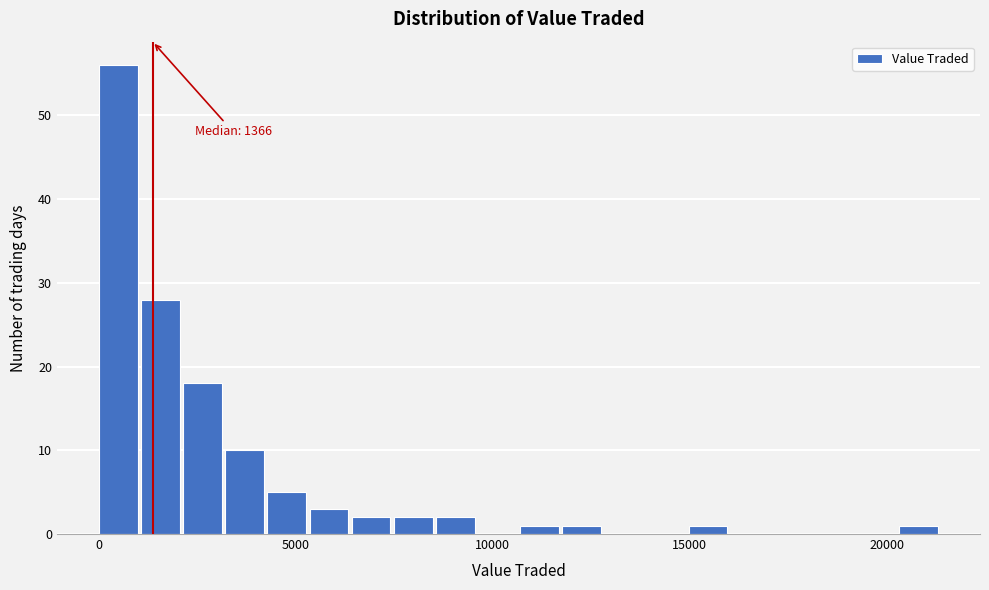

Read against the x-axis, roughly where is the centre of the tallest bar?

500